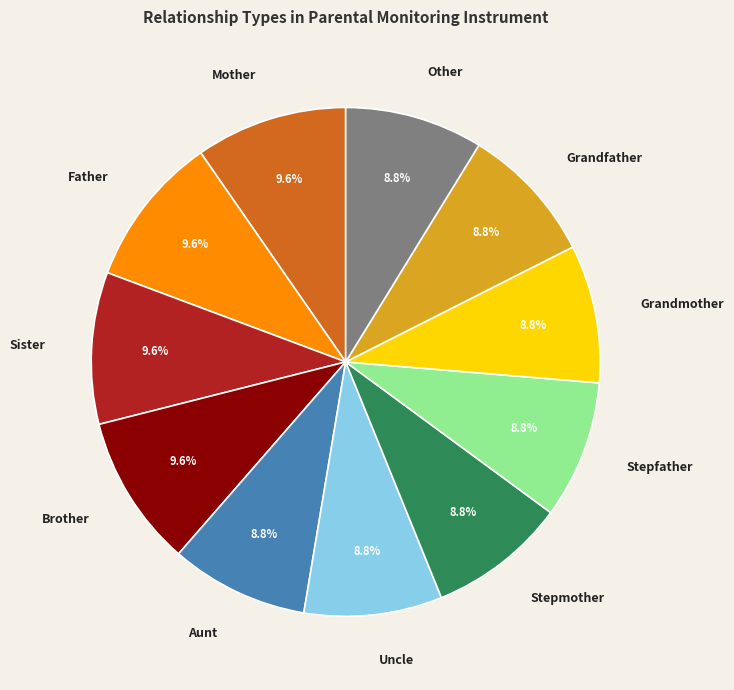

How many segments does this pie chart have?

11